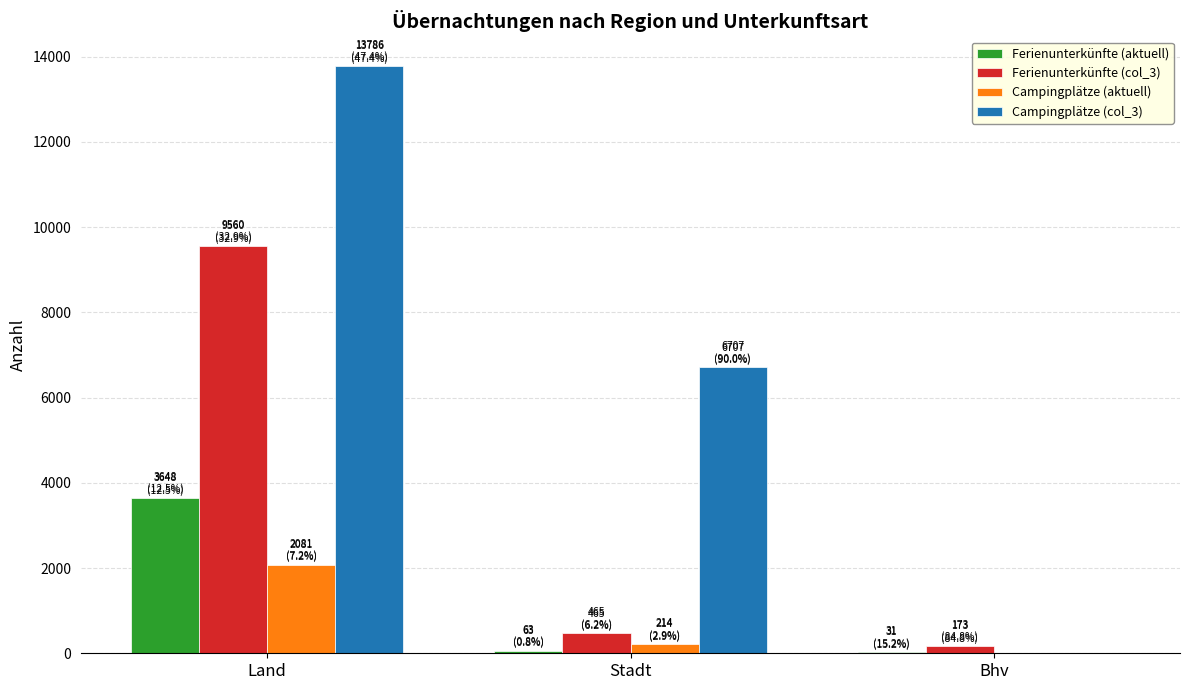

Count the number of categories in the chart.

3